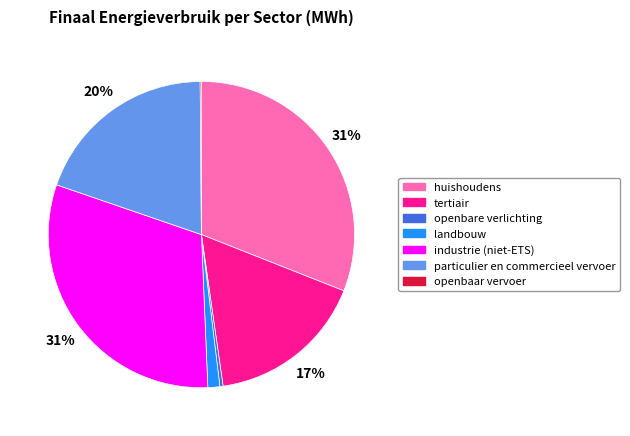

Is the sum of landbouw and industrie (niet-ETS) greater than half?

No